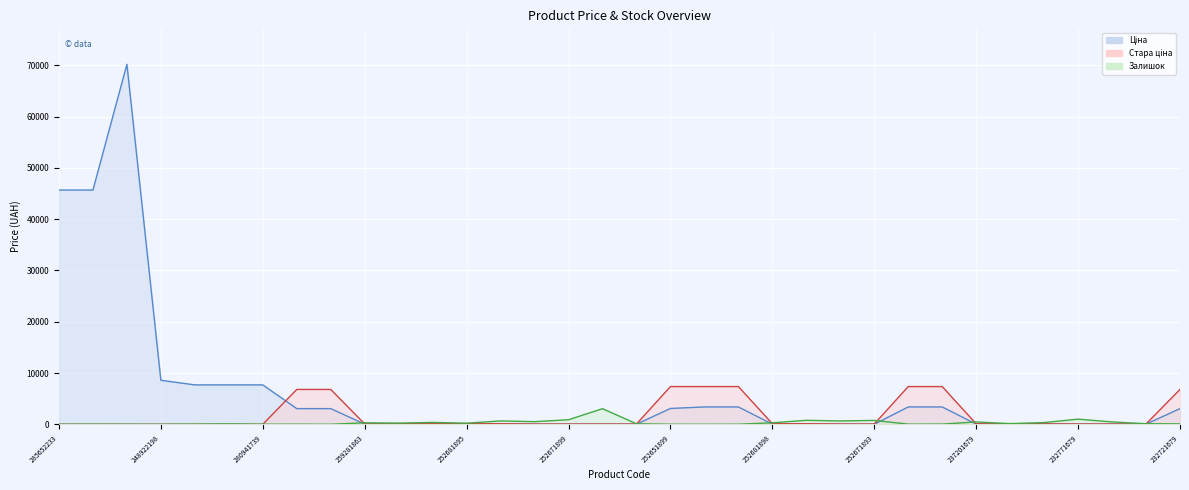

At 274992132, list the series in order from smallest to largest.

Залишок, Ціна, Стара ціна